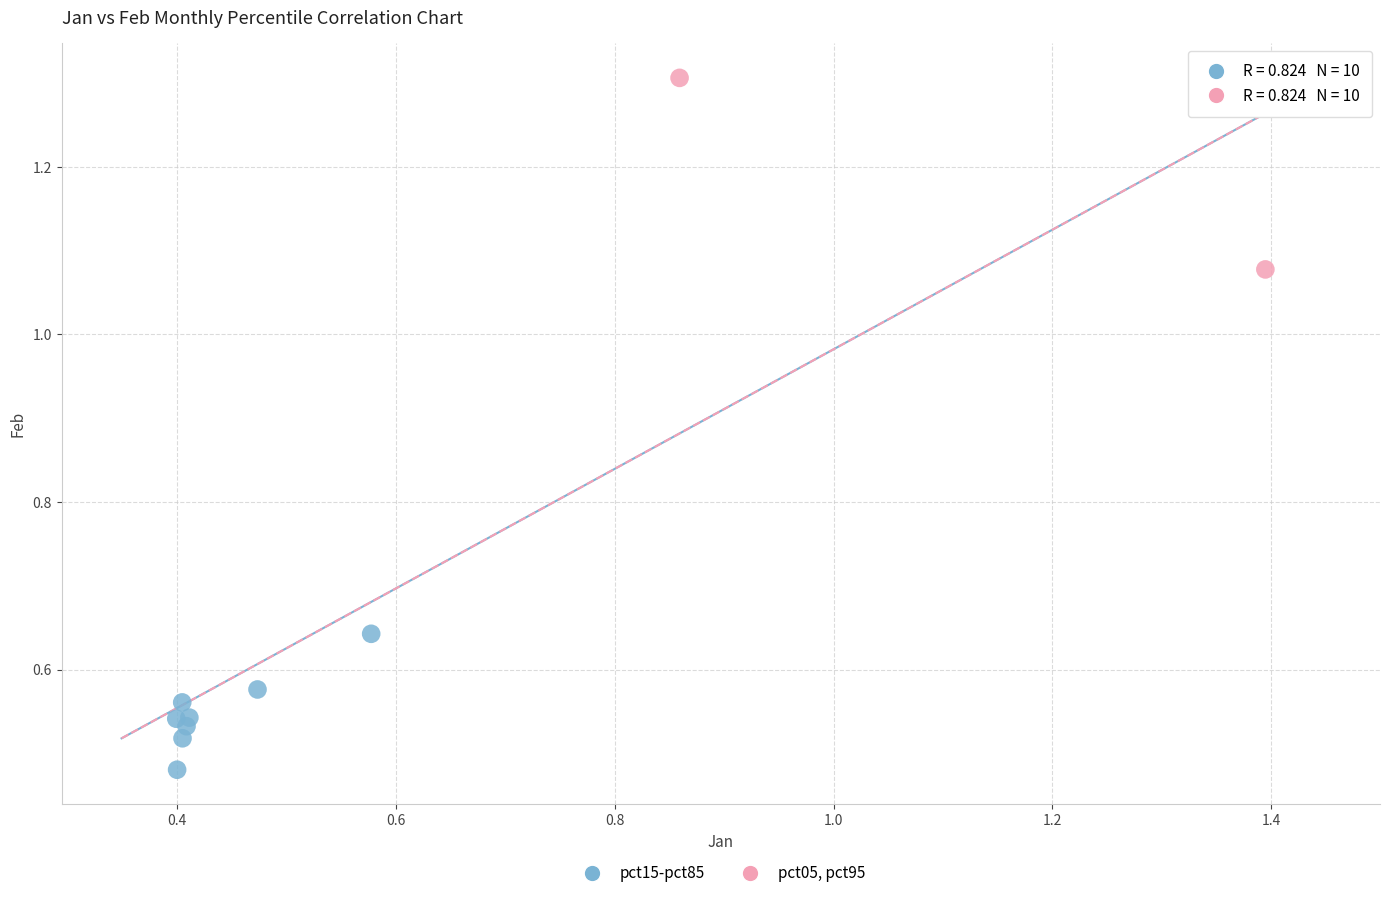

Which series contains the highest Y value?

pct05, pct95